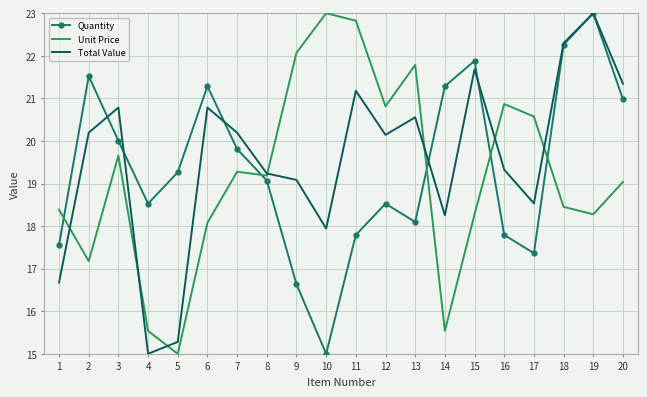

Reading right to left, what are all the values shown in this chart?

Quantity: 20=21.0	19=23.0	18=22.3	17=17.4	16=17.8	15=21.9	14=21.3	13=18.1	12=18.5	11=17.8	10=15.0	9=16.6	8=19.1	7=19.8	6=21.3	5=19.3	4=18.5	3=20.0	2=21.5	1=17.6
Unit Price: 20=19.0	19=18.3	18=18.5	17=20.6	16=20.9	15=18.3	14=15.5	13=21.8	12=20.8	11=22.8	10=23.0	9=22.1	8=19.2	7=19.3	6=18.1	5=15.0	4=15.5	3=19.7	2=17.2	1=18.4
Total Value: 20=21.3	19=23.0	18=22.3	17=18.5	16=19.3	15=21.7	14=18.3	13=20.6	12=20.1	11=21.2	10=17.9	9=19.1	8=19.2	7=20.2	6=20.8	5=15.3	4=15.0	3=20.8	2=20.2	1=16.7